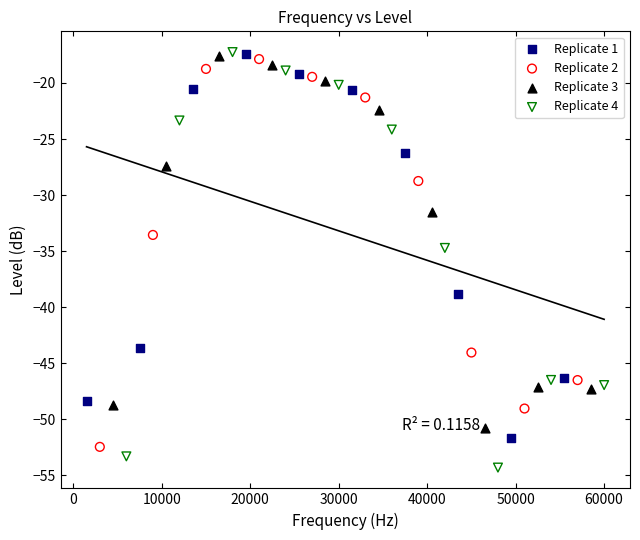

Which series reaches the minimum Y coordinate?

Replicate 4